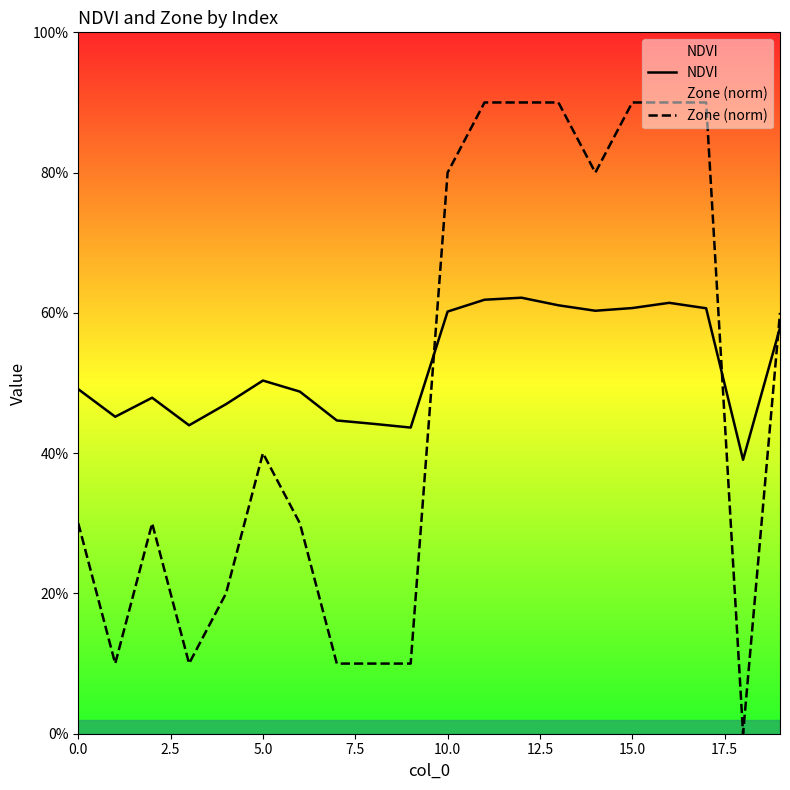

What are all the series names shown in the legend?

NDVI, Zone (norm)